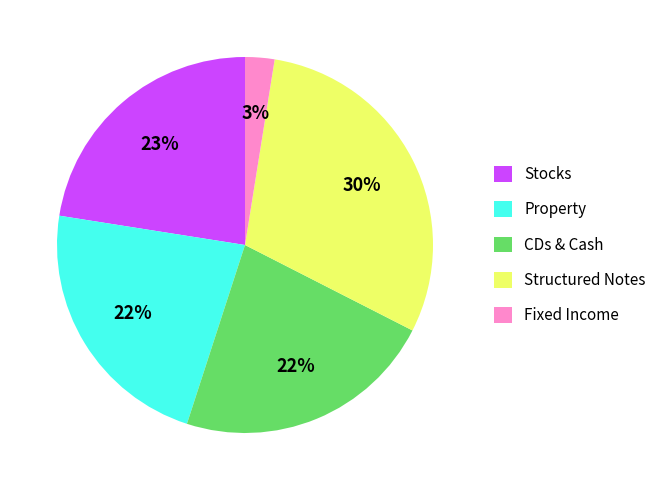

To the nearest percent, what is the combined percentage of Property and Structured Notes?

52%